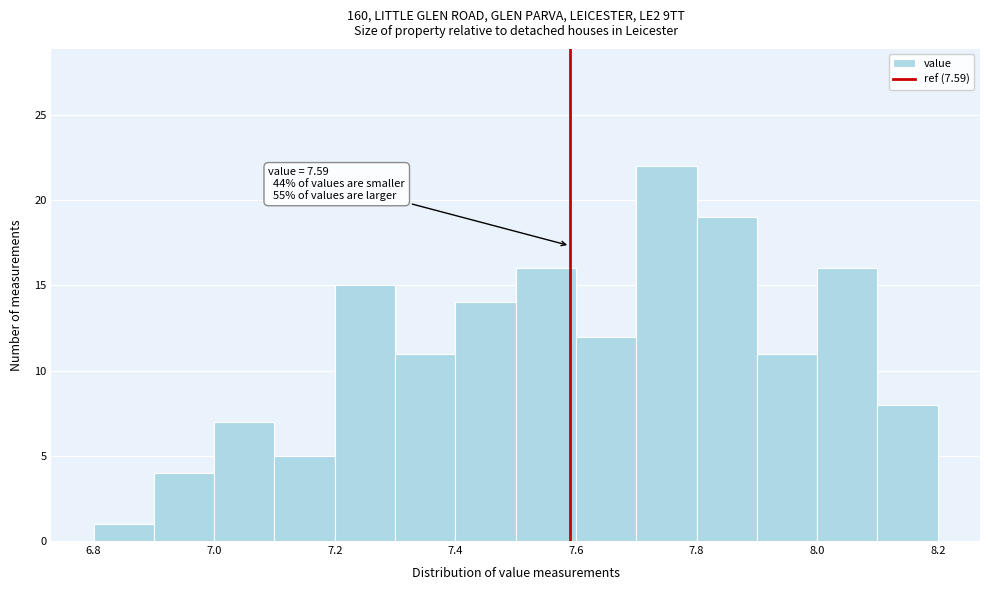

Over which range of the x-axis is the bar tallest?

7.7 to 7.8